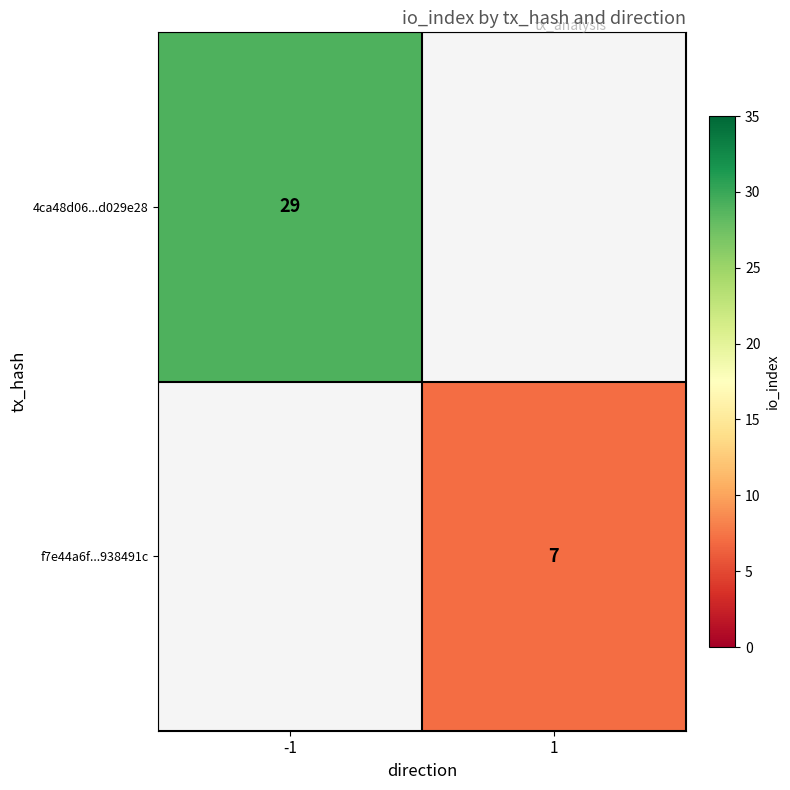

Which label corresponds to the smallest value in the chart?

1